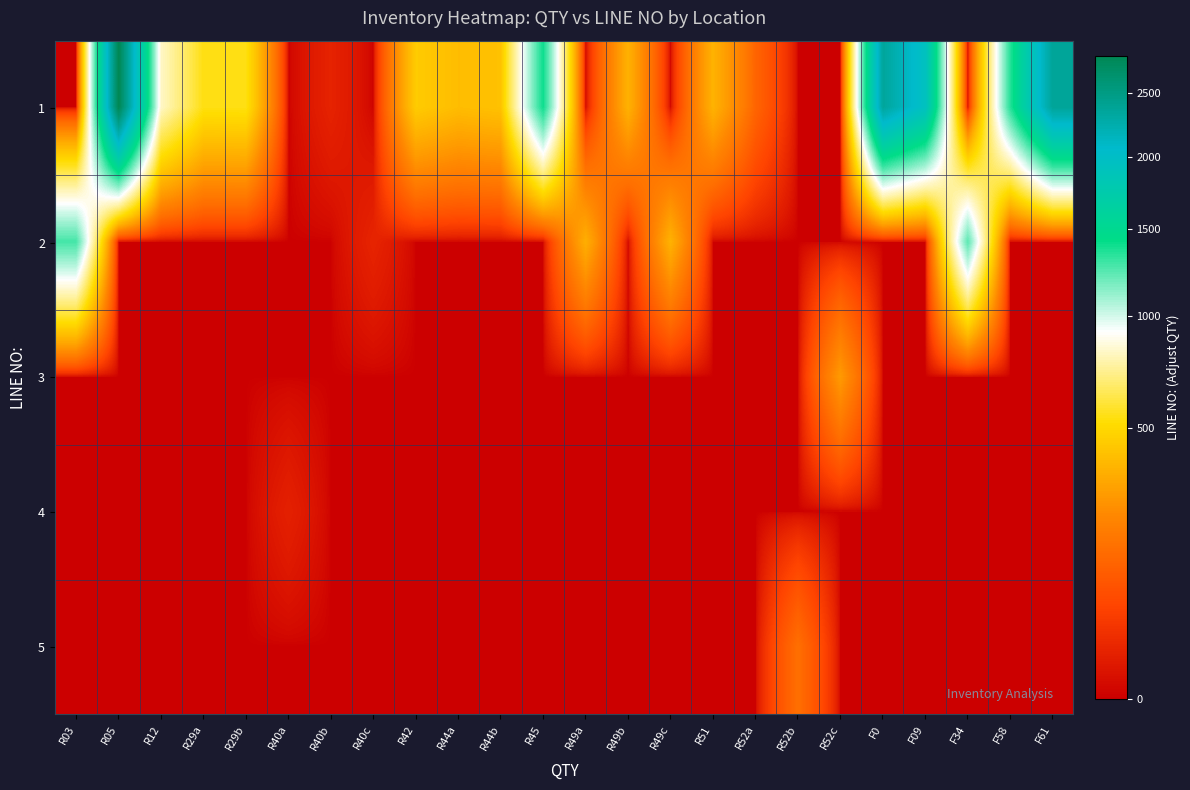

Count the number of categories in the chart.

24